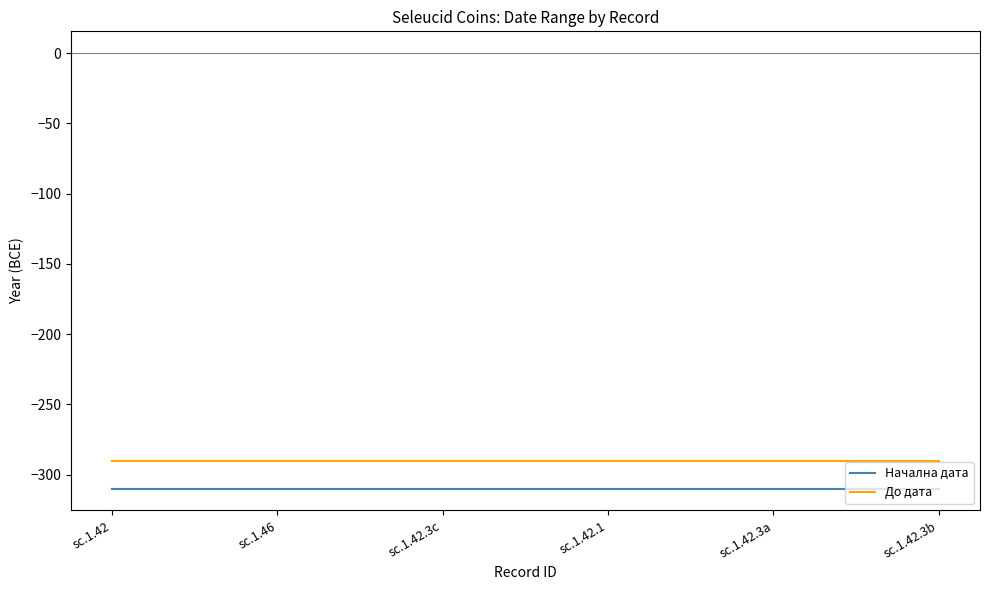

What is the lowest value of the До дата series?

-290